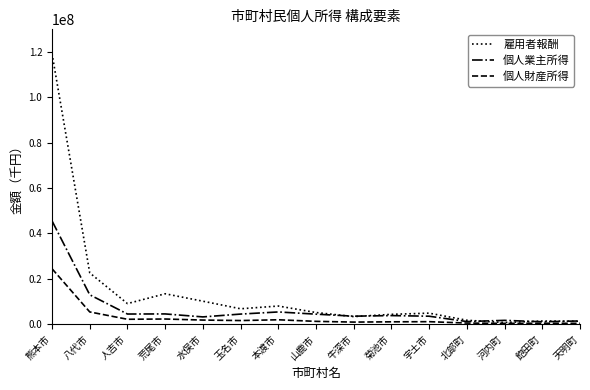

Is it true that 雇用者報酬 equals 6044110 at 水俣市?

False